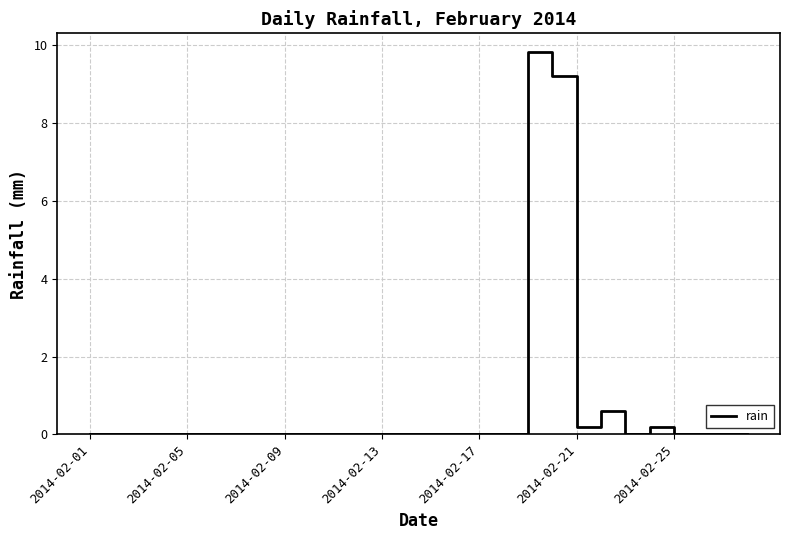

How many lines are shown in the chart?

1